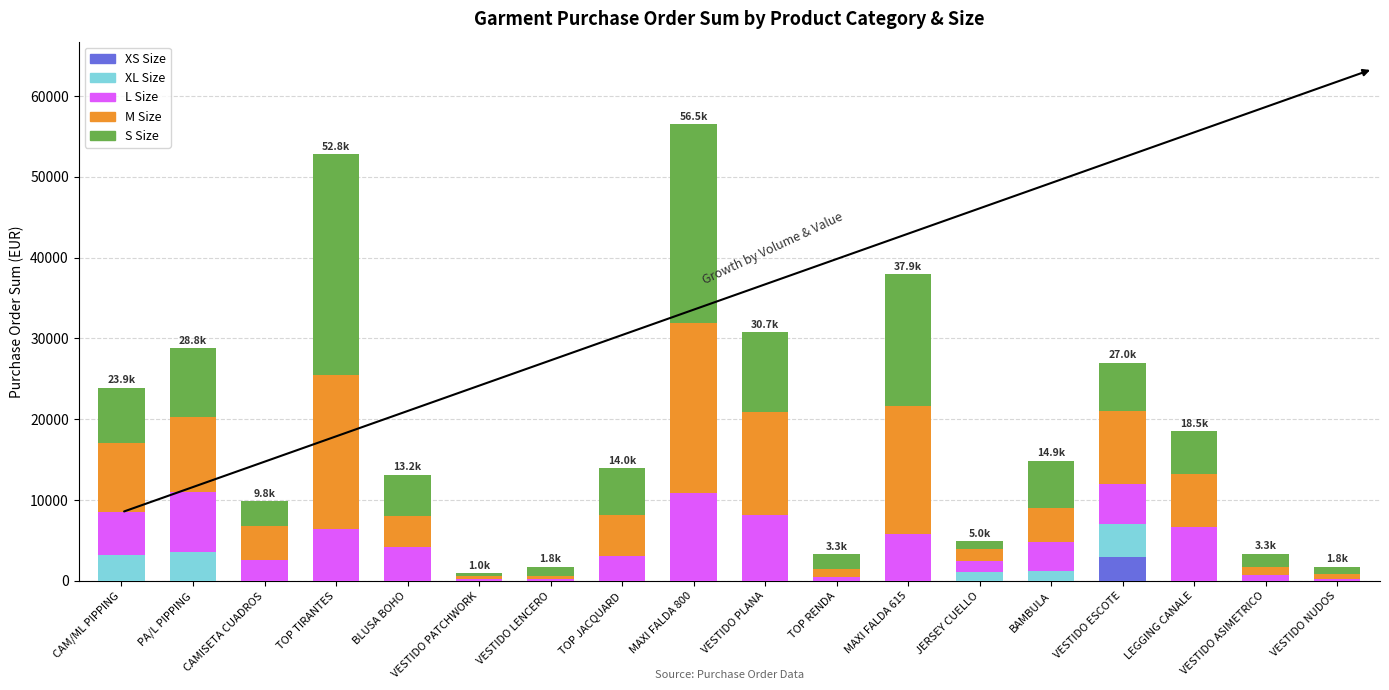

What are all the series names shown in the legend?

XS Size, XL Size, L Size, M Size, S Size